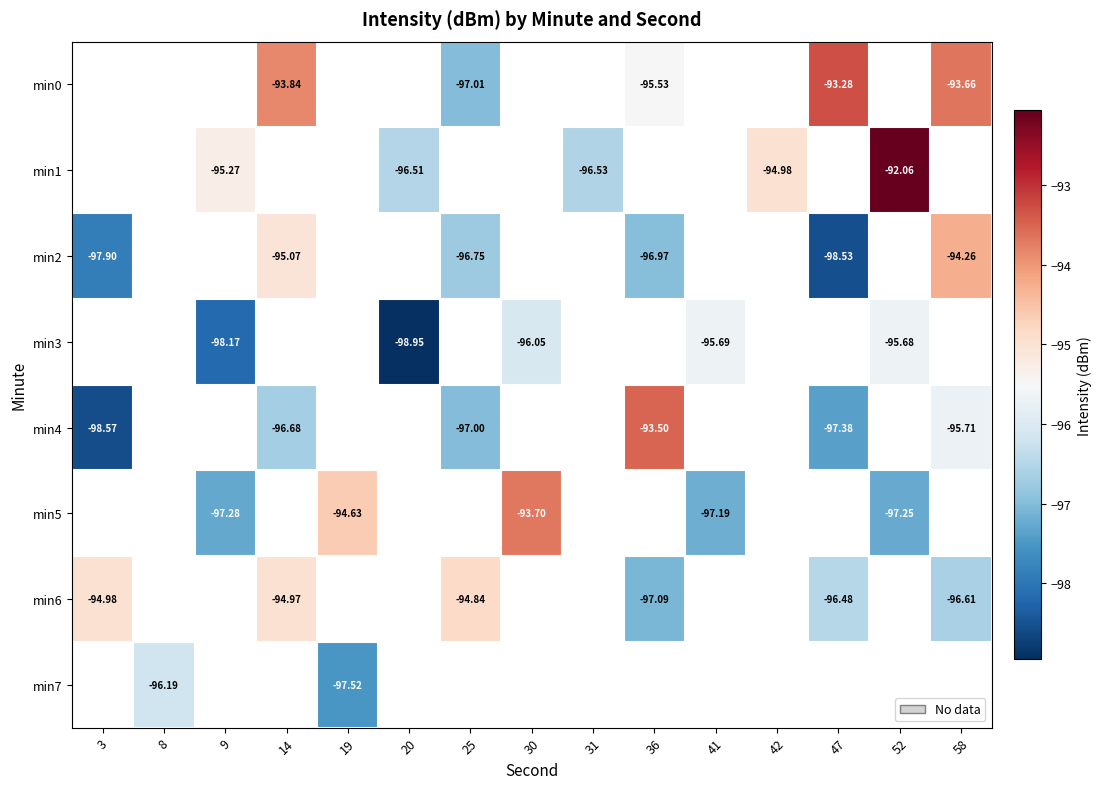

What is the lowest value of the min4 series?

-98.6